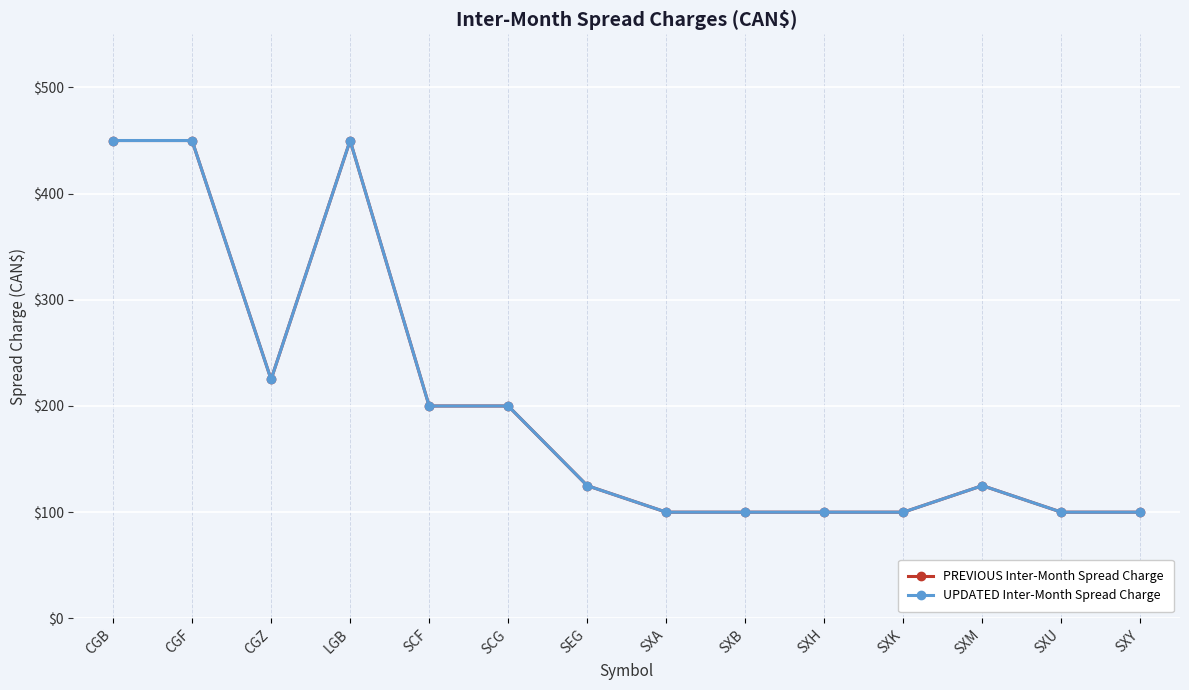

Does the chart display data point markers on the line(s)?

Yes